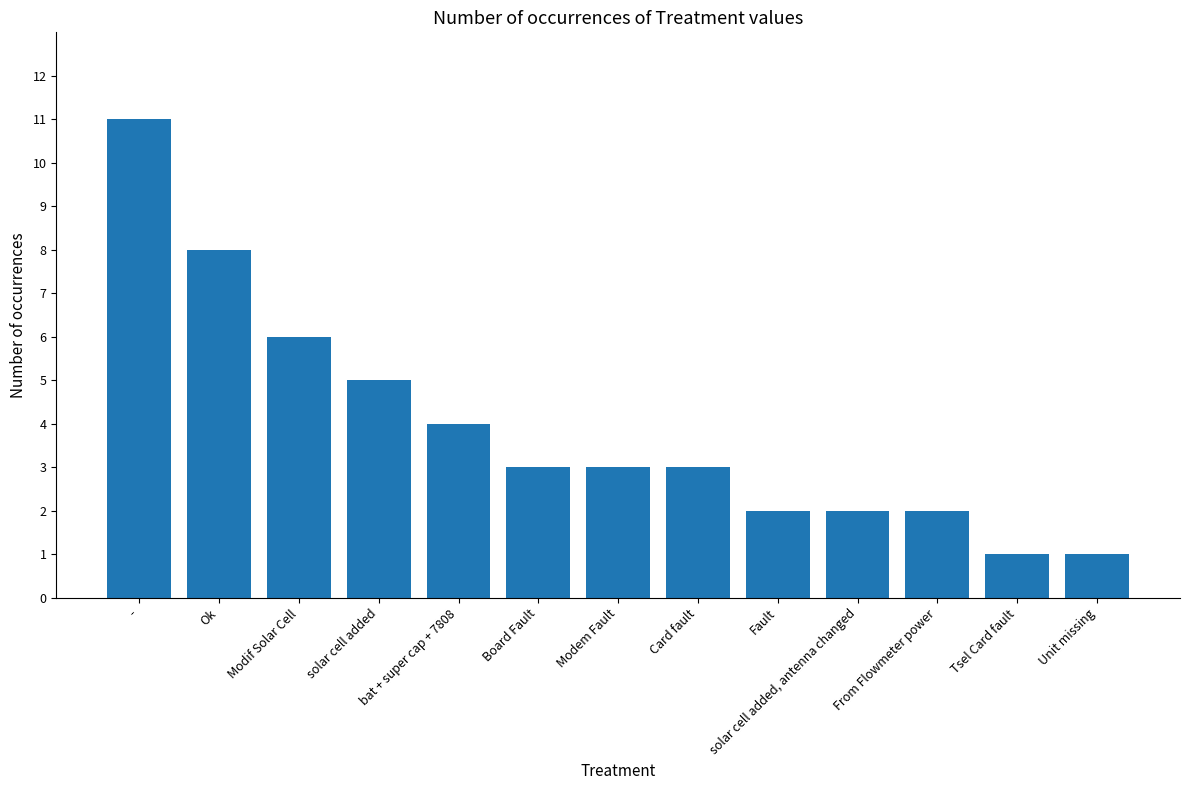

Reading left to right, what are all the values shown in this chart?

-=11	Ok=8	Modif Solar Cell=6	solar cell added=5	bat + super cap + 7808=4	Board Fault=3	Modem Fault=3	Card fault=3	Fault=2	solar cell added, antenna changed=2	From Flowmeter power=2	Tsel Card fault=1	Unit missing=1